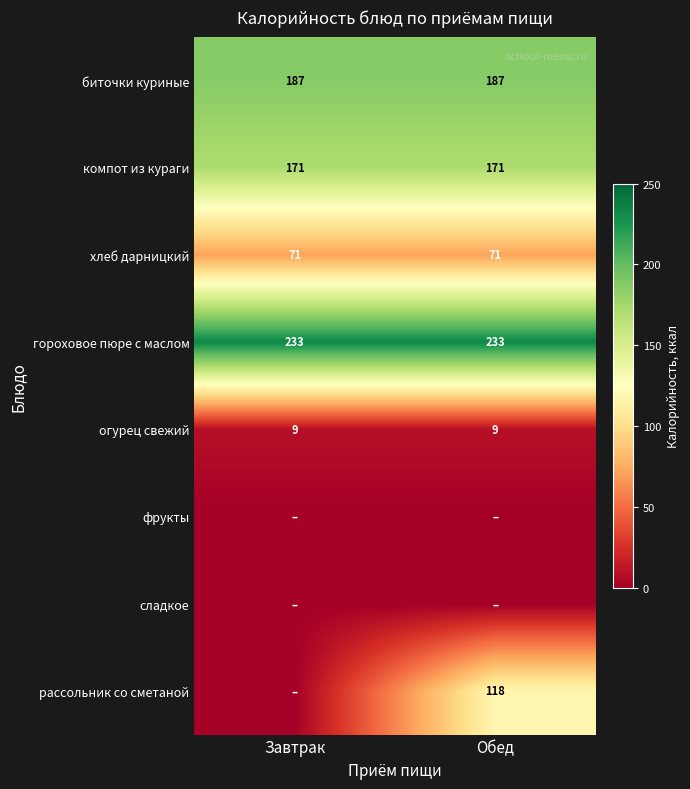

Is the value of компот из кураги at Завтрак greater than the value of хлеб дарницкий at Завтрак?

Yes